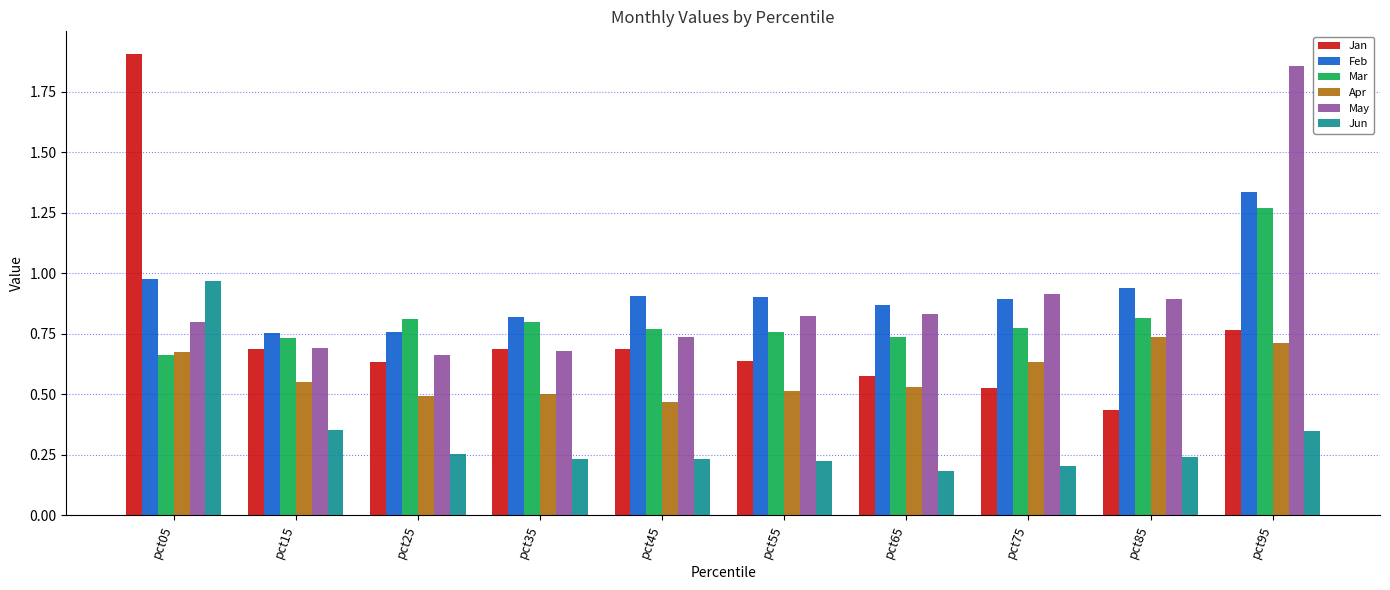

At which label is Jan closest to 1?

pct95